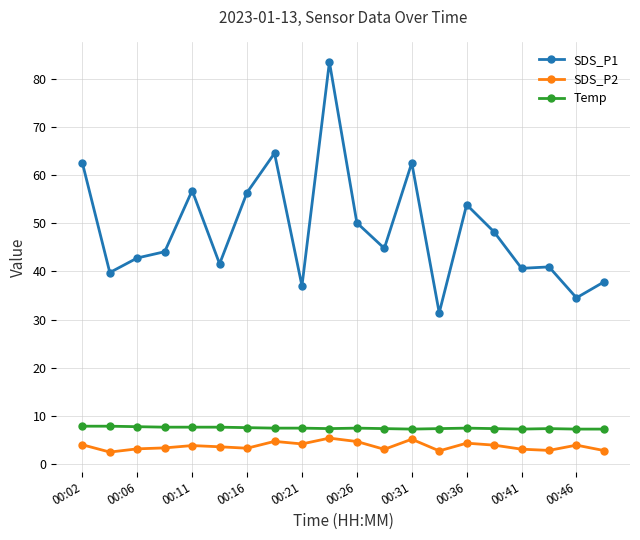

What is the sum of all SDS_P1 values?

973.8